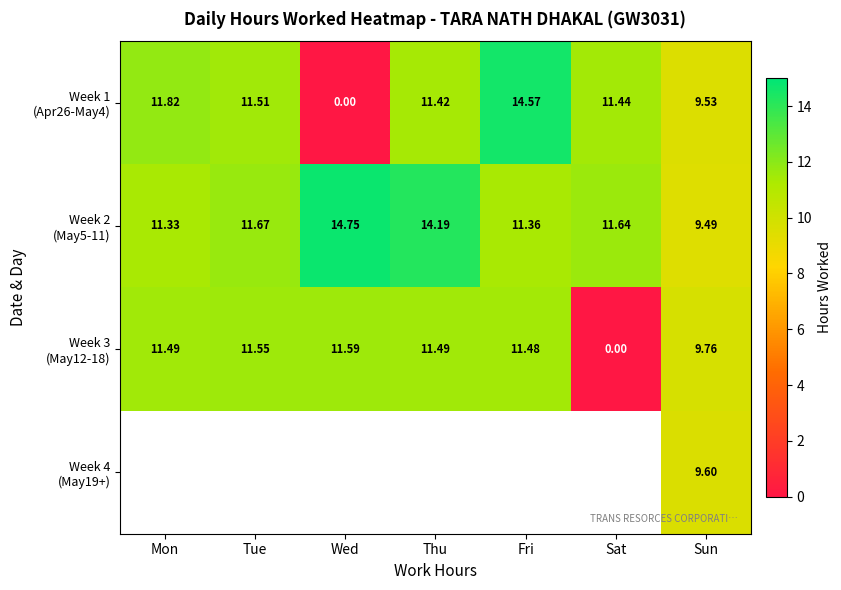

Which label corresponds to the smallest value in the chart?

Wed